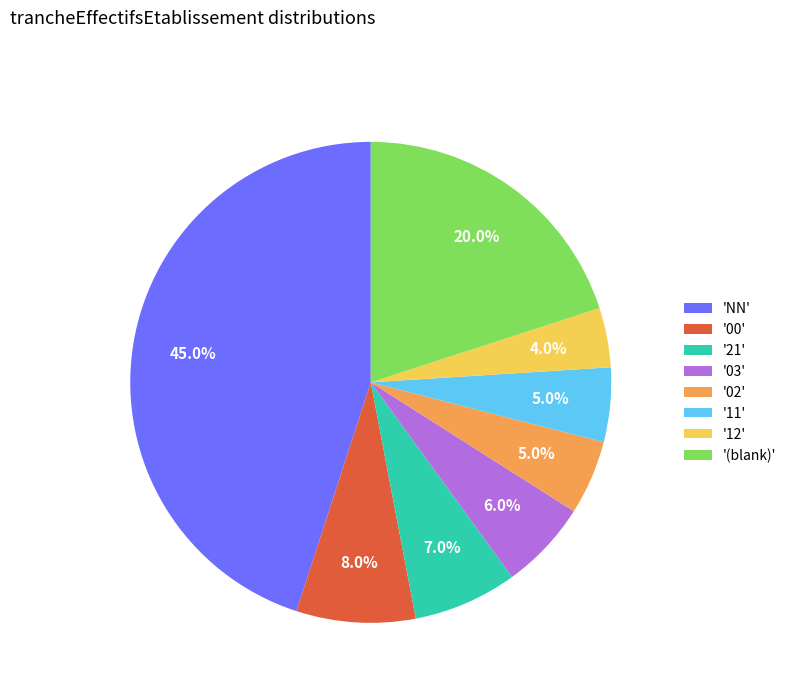

Which category has the smallest portion of the pie?

'12'